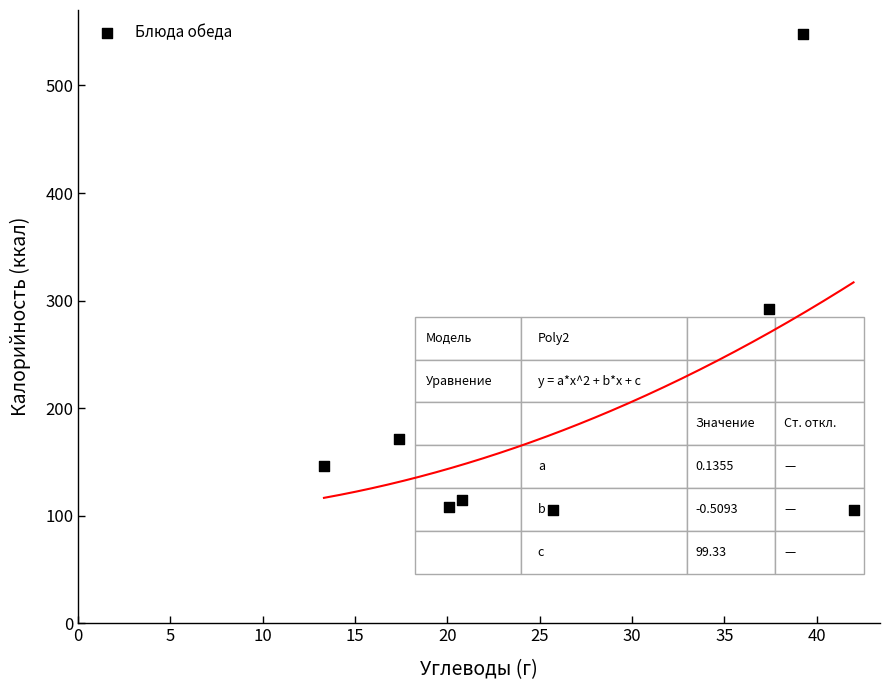

What is the average Y value?

199